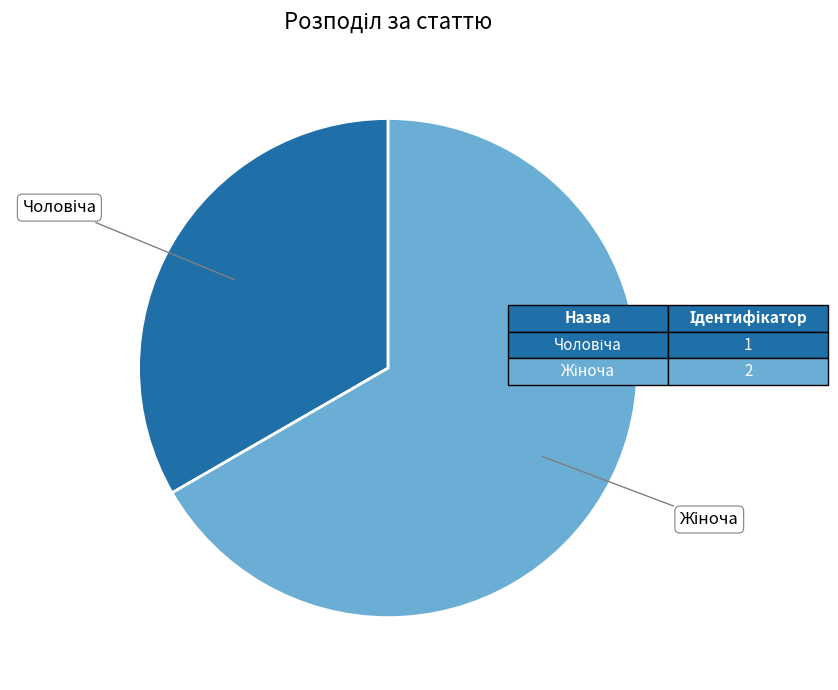

Is there a majority slice in this chart?

Yes